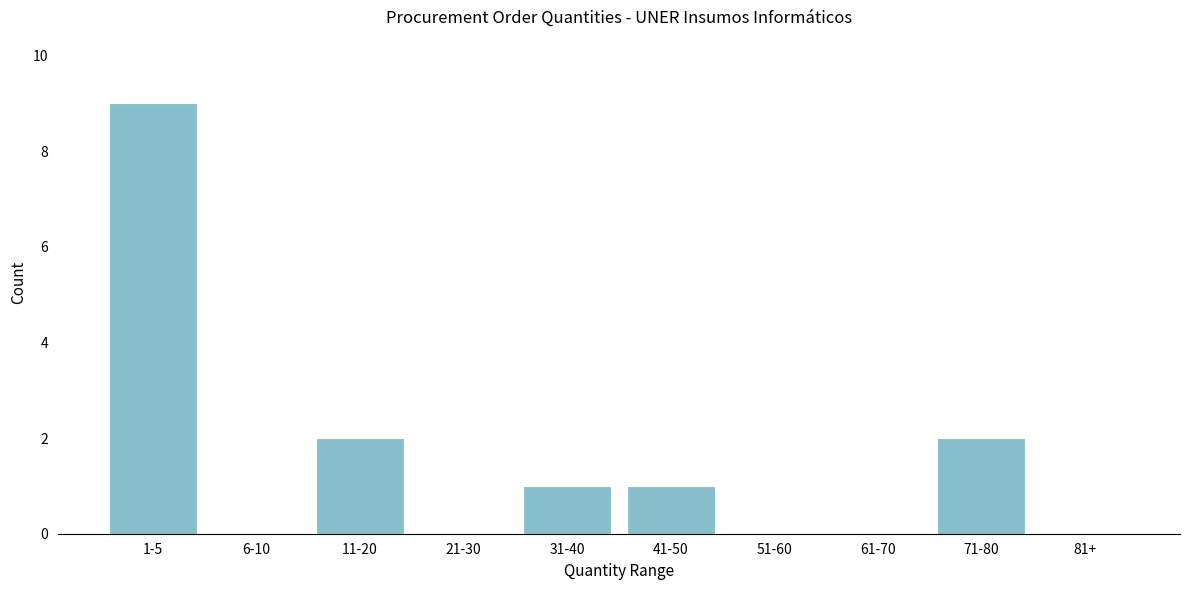

Reading left to right, transcribe all the data shown in this chart.

1-5=9	6-10=0	11-20=2	21-30=0	31-40=1	41-50=1	51-60=0	61-70=0	71-80=2	81+=0